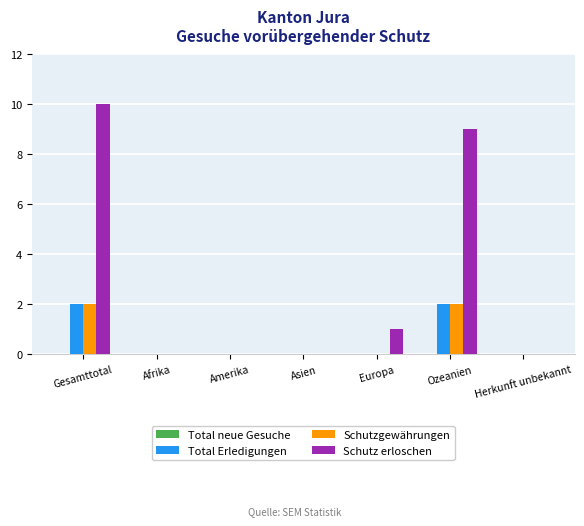

What is the average value of the Schutz erloschen series?

3